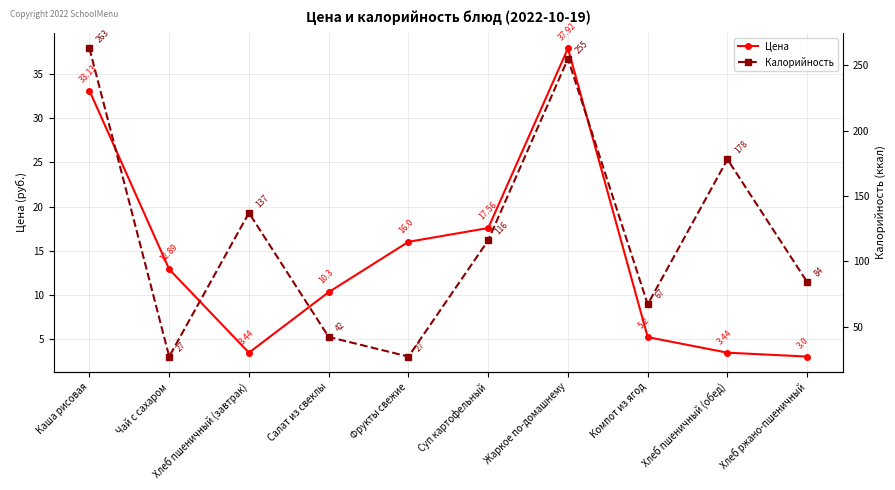

What is the difference between the Калорийность values at Суп картофельный and Хлеб пшеничный (обед)?

62.0